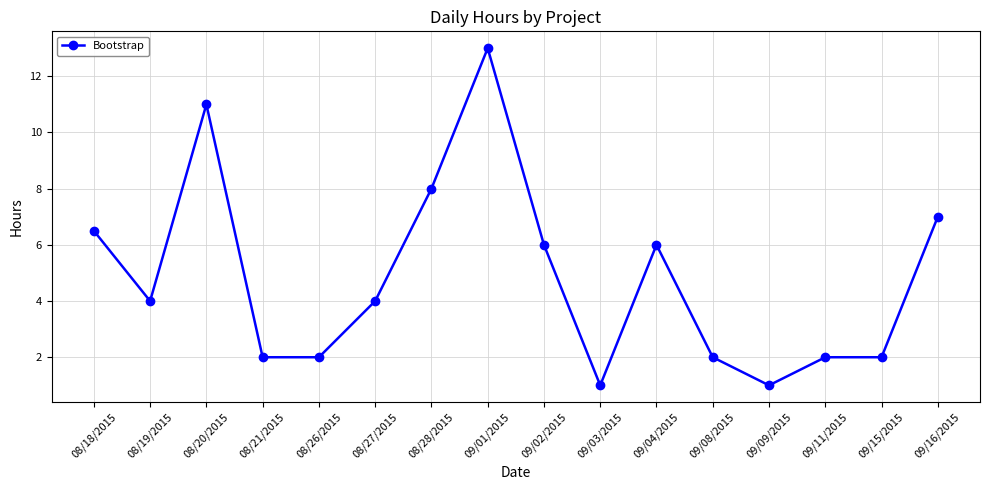

What is the difference between the values at 08/18/2015 and 08/27/2015?

2.5